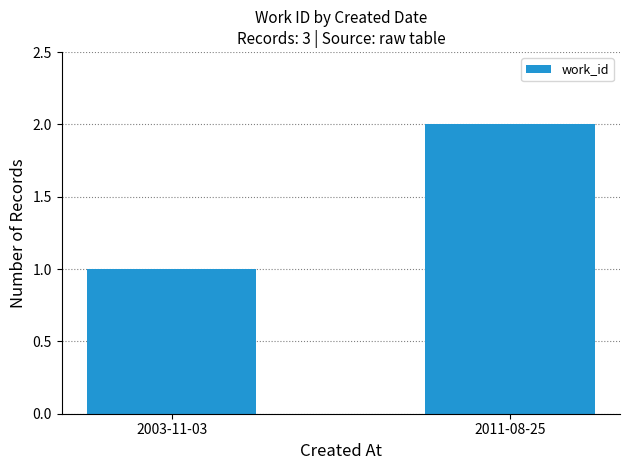

Are the bars horizontal?

No